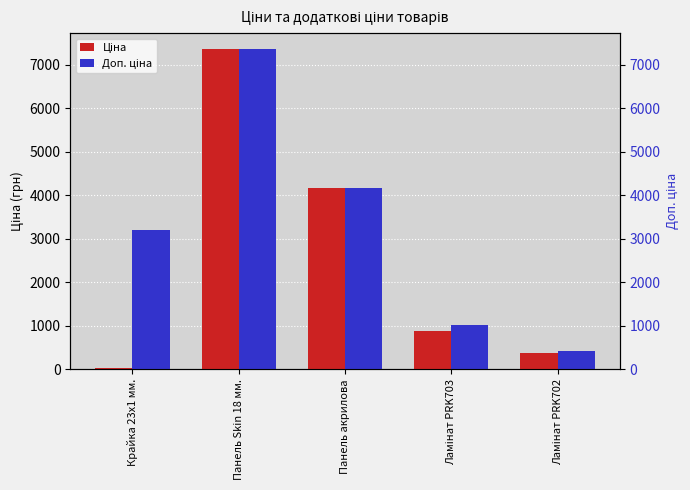

What is the label of the 2nd bar from the left?

Панель Skin 18 мм.